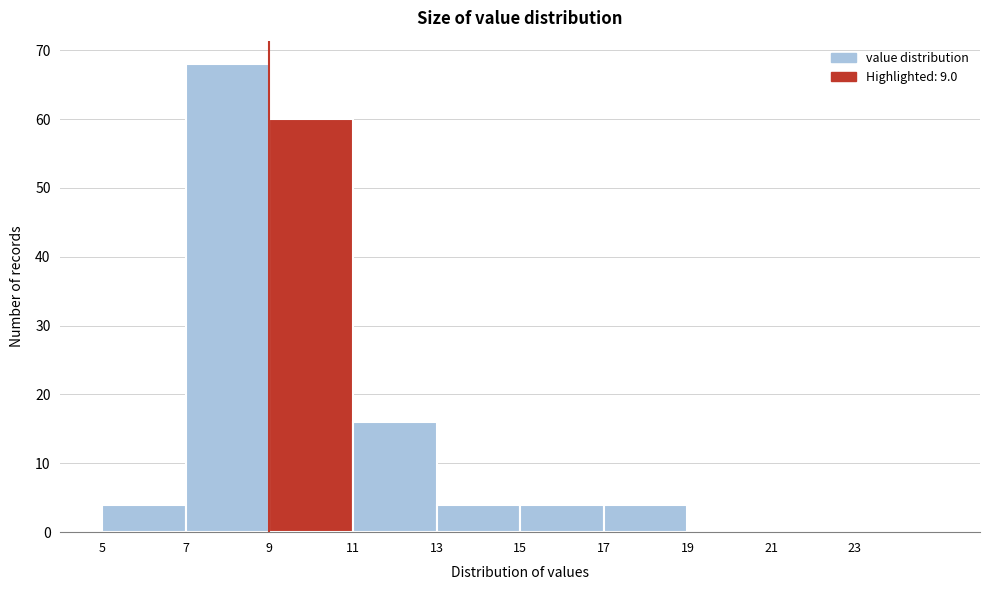

Reading left to right, list every bar in this chart as the range it spans on the x-axis followed by its height. The values are not printed on the chart, so give them approximately, as read against the axis.

5 to 7: 4
7 to 9: 68
9 to 11: 60
11 to 13: 16
13 to 15: 4
15 to 17: 4
17 to 19: 4
19 to 21: 0
21 to 23: 0
23 to 25: 0